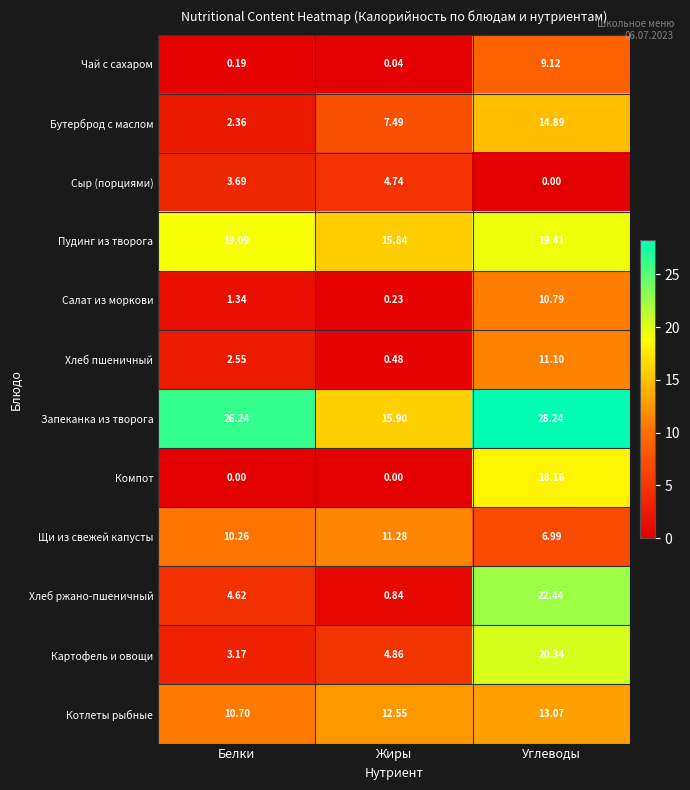

Rank the series at Жиры from highest to lowest value.

Запеканка из творога, Пудинг из творога, Котлеты рыбные, Щи из свежей капусты, Бутерброд с маслом, Картофель и овощи, Сыр (порциями), Хлеб ржано-пшеничный, Хлеб пшеничный, Салат из моркови, Чай с сахаром, Компот